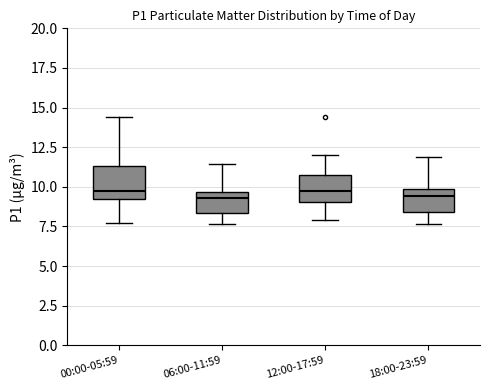

Where does the upper whisker of the box for 12:00-17:59 end on the y-axis? The values are not printed on the chart, so give them approximately, as read against the axis.

12.0